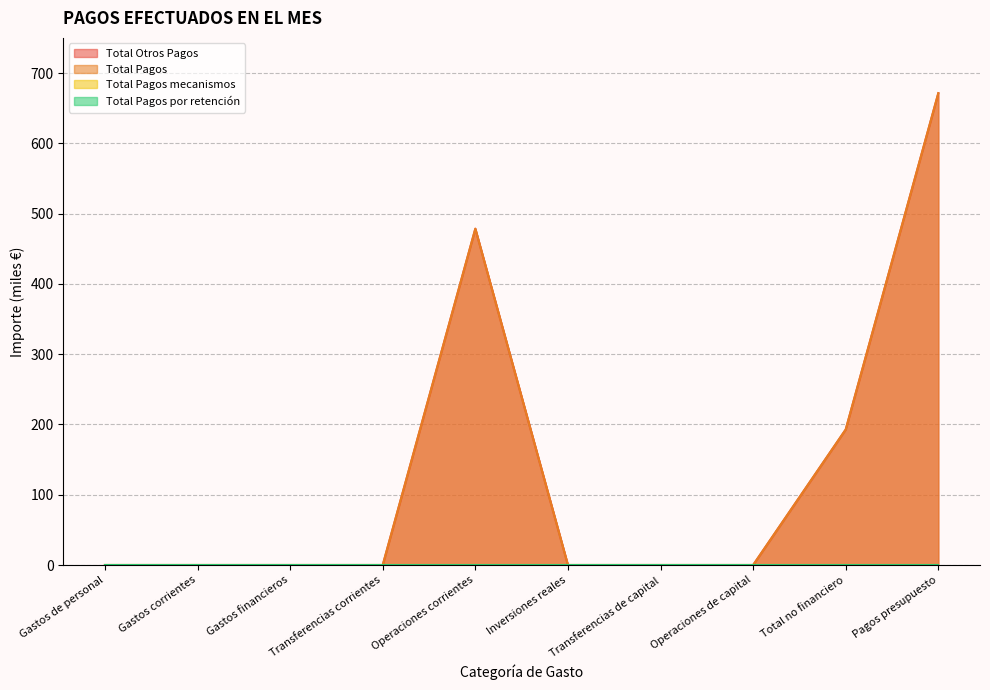

True or false: Total Pagos has a value of 0.0 at Inversiones reales.

True